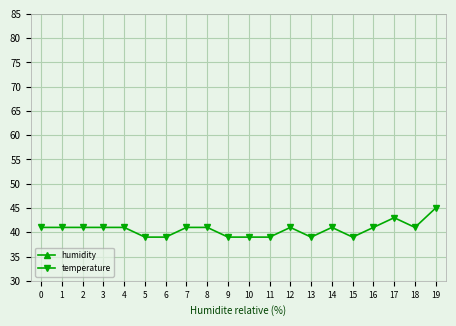

Which series has the largest total across all categories?

humidity